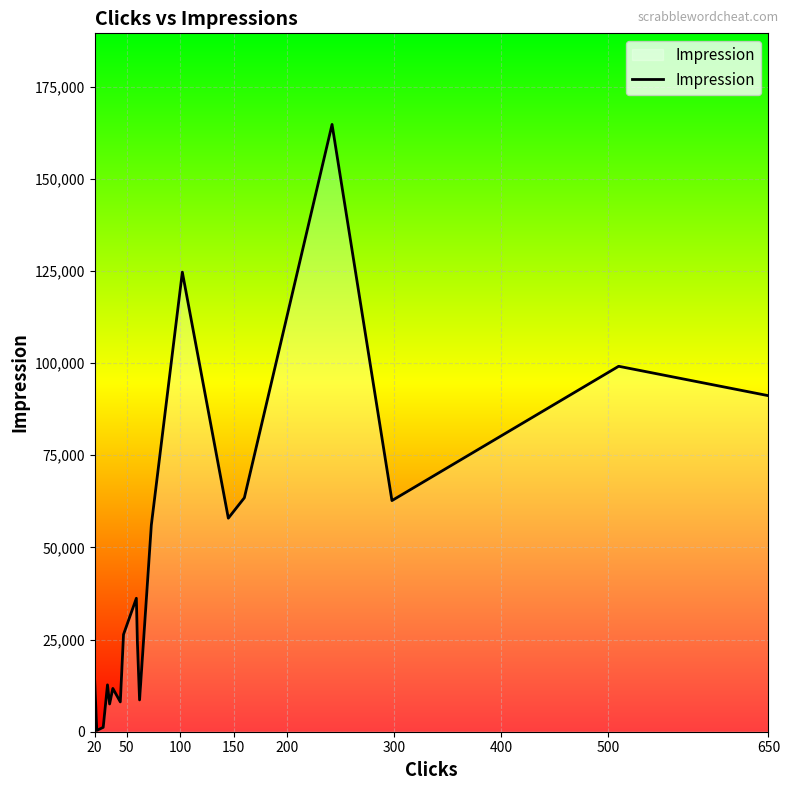

Does the chart display data point markers on the line(s)?

No